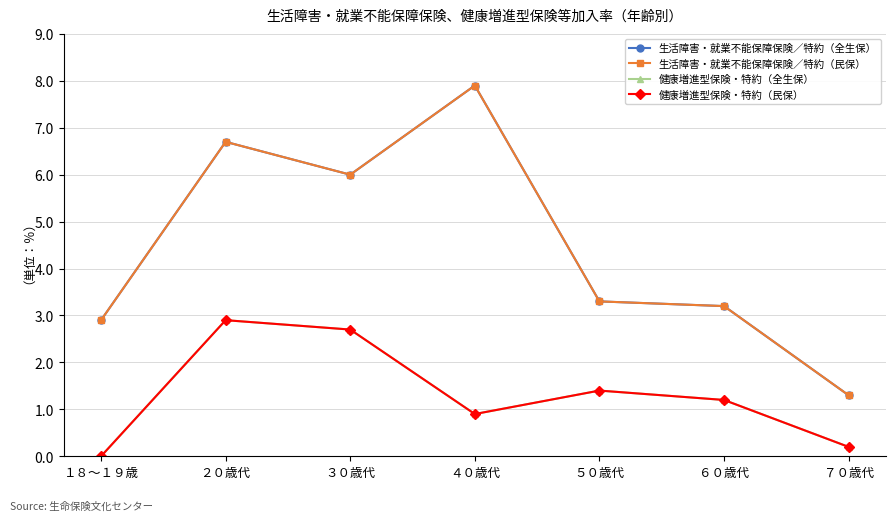

What is the sum of the 健康増進型保険・特約（全生保） values at ６０歳代 and ２０歳代?

4.1